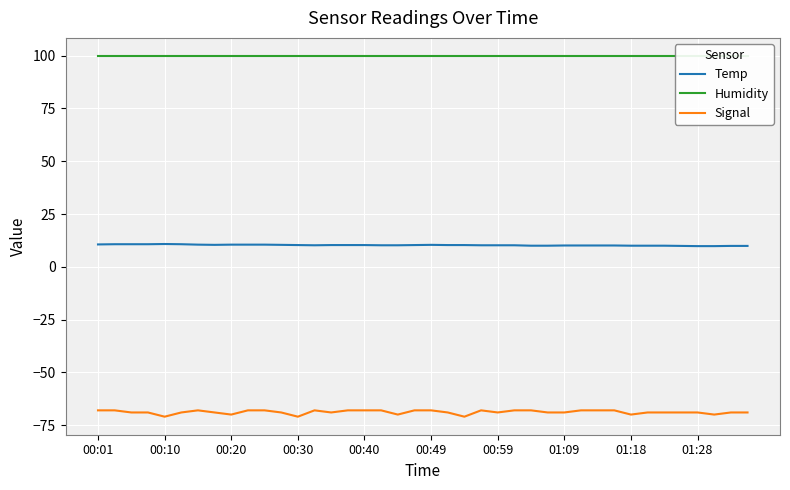

What is the maximum value for Signal?

-68.0